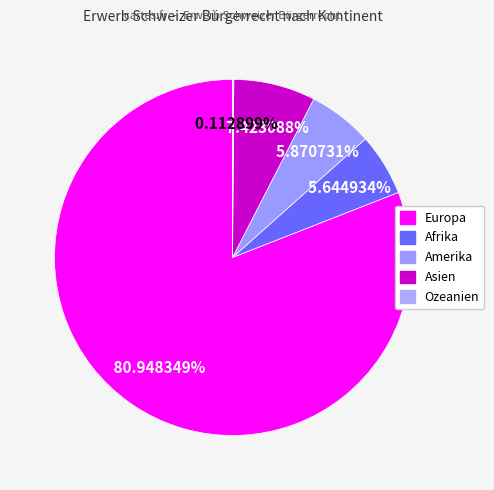

To the nearest percent, what is the combined percentage of Amerika and Asien?

13%